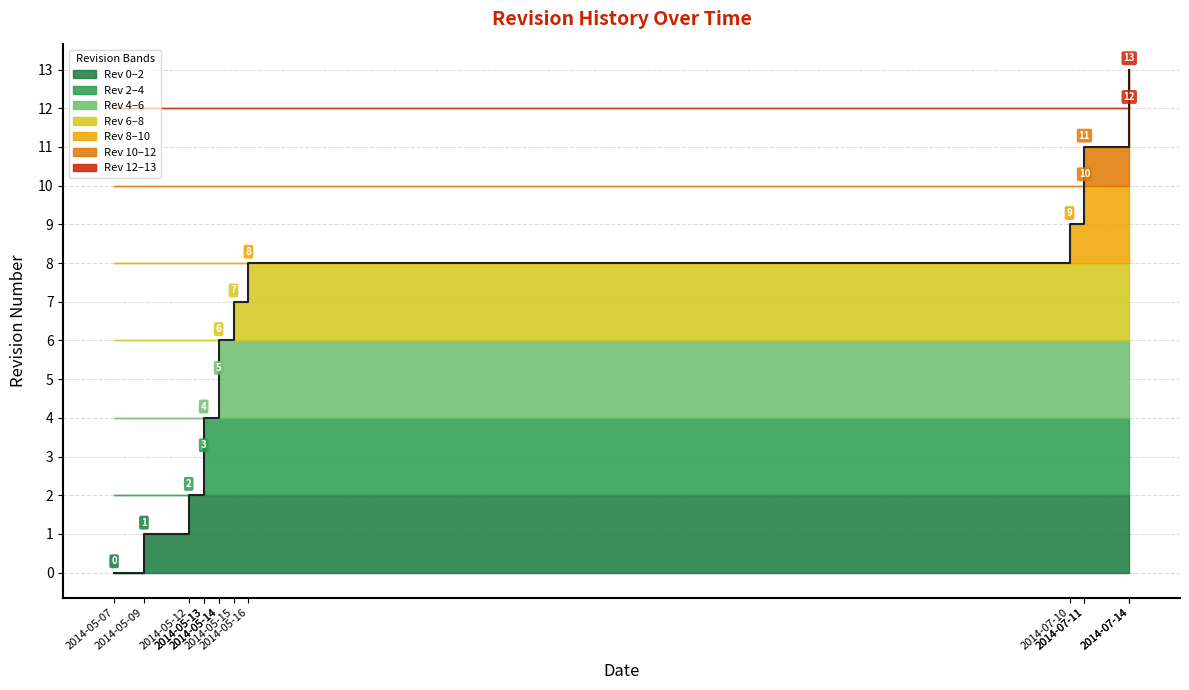

Reading left to right, what are all the values shown in this chart?

2014-05-07=0	2014-05-09=1	2014-05-12=2	2014-05-13=3	2014-05-13=4	2014-05-14=5	2014-05-14=6	2014-05-15=7	2014-05-16=8	2014-07-10=9	2014-07-11=10	2014-07-11=11	2014-07-14=12	2014-07-14=13